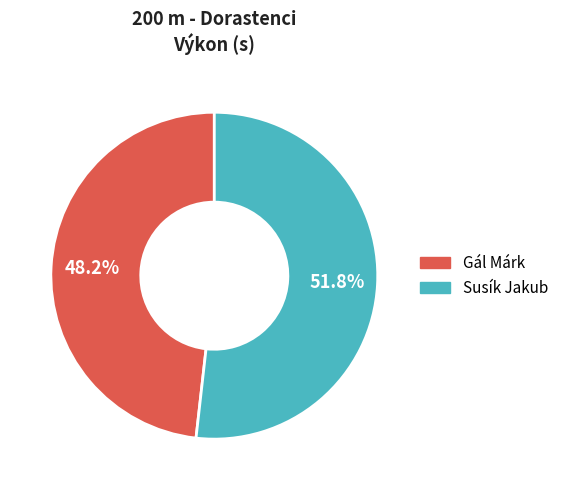

Count the number of slices in the pie.

2